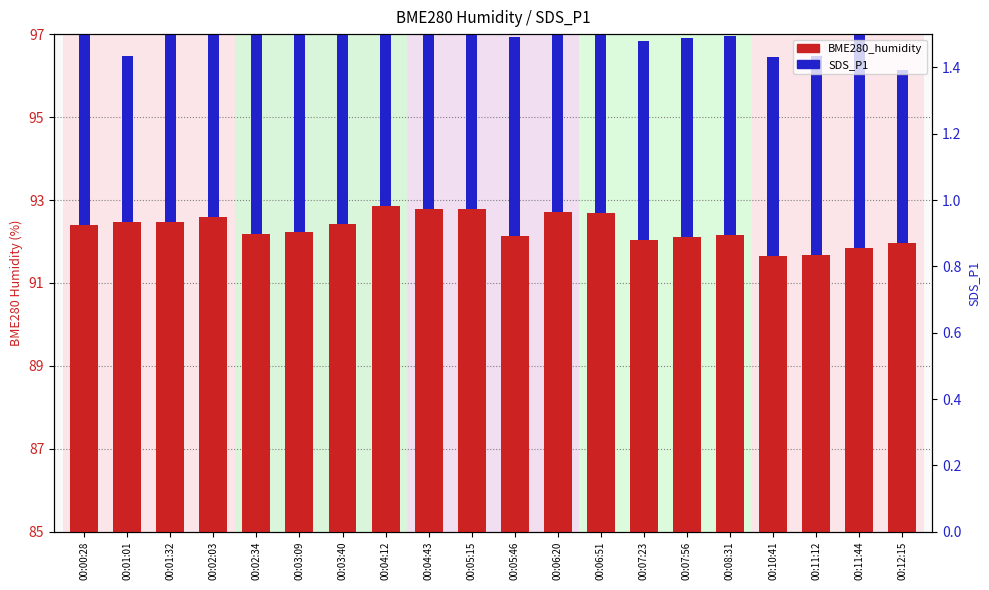

Does the chart contain stacked bars?

No